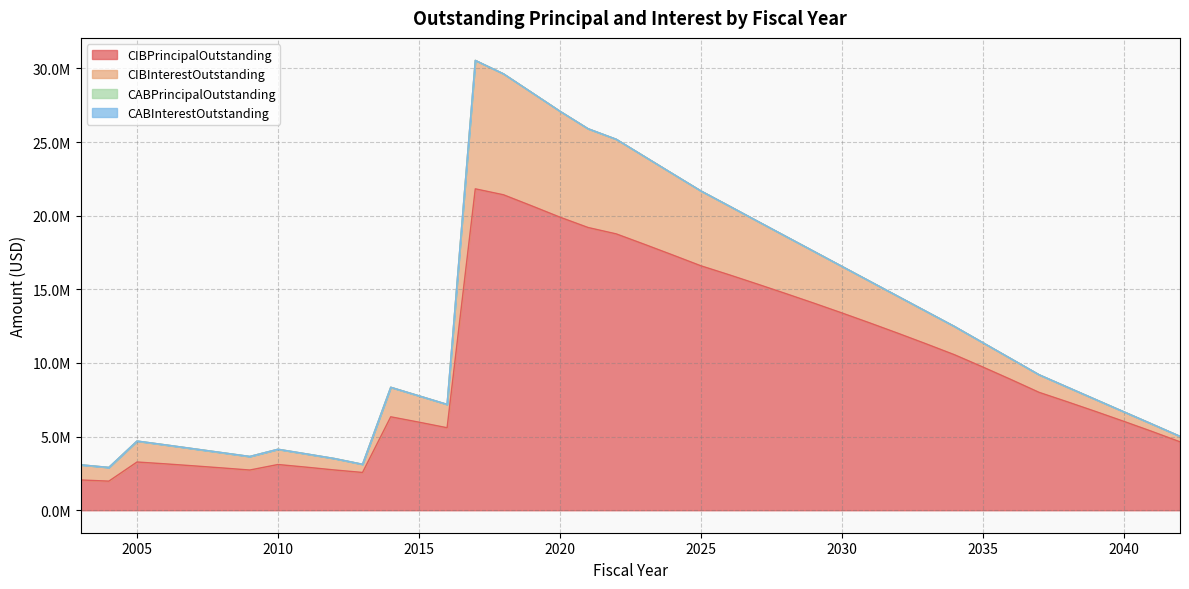

List the series in order of their peak value, highest first.

CIBPrincipalOutstanding, CIBInterestOutstanding, CABPrincipalOutstanding, CABInterestOutstanding